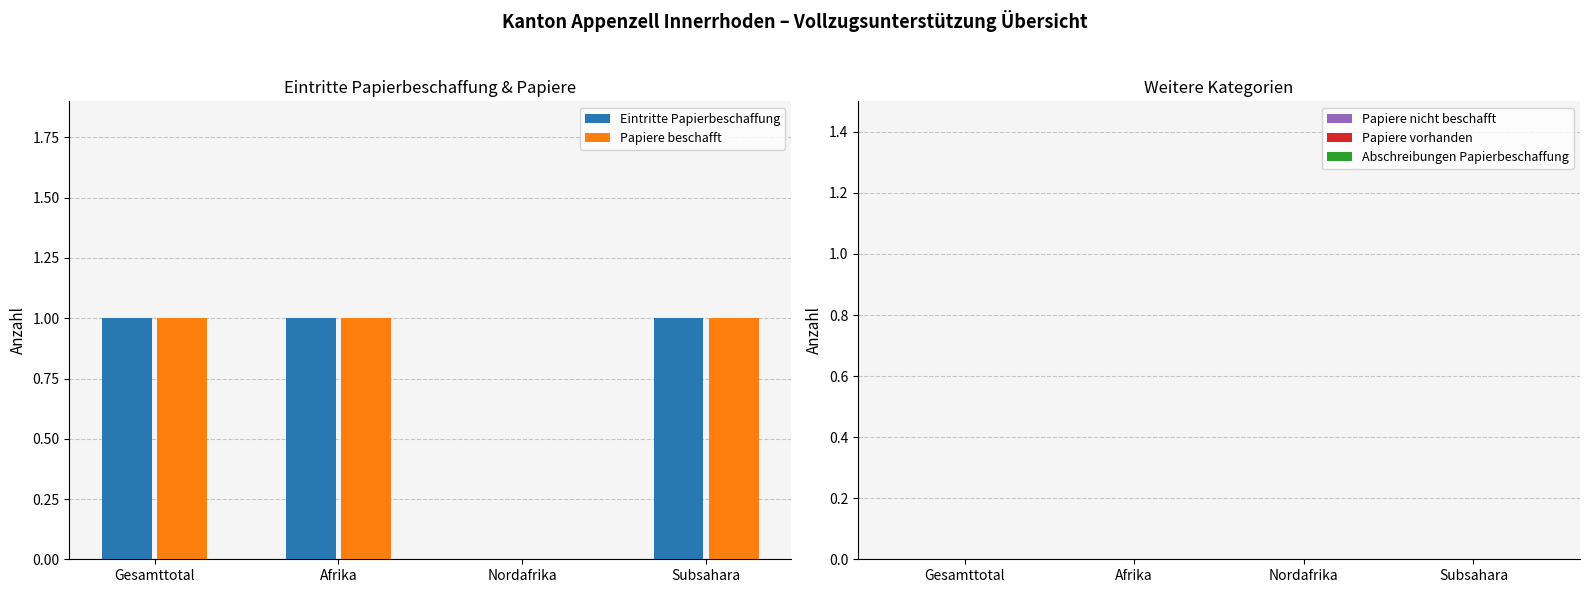

What is the sum of all Eintritte Papierbeschaffung values?

3